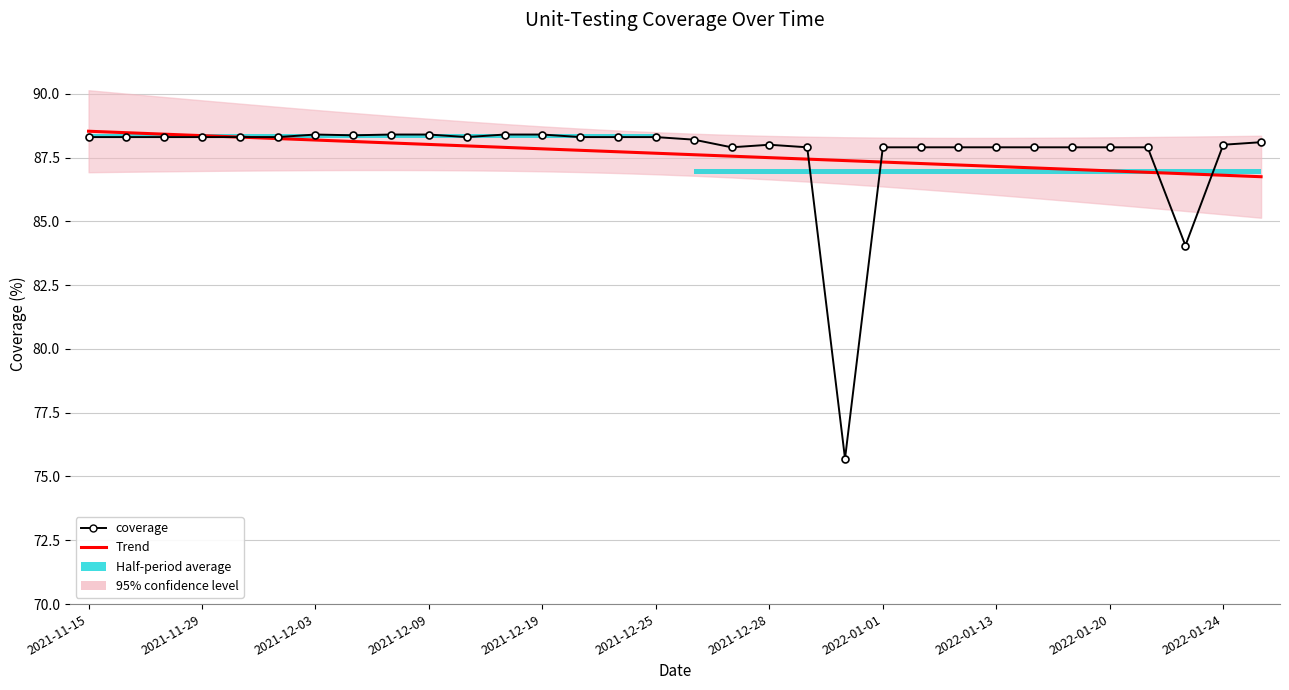

Count the number of categories in the chart.

32